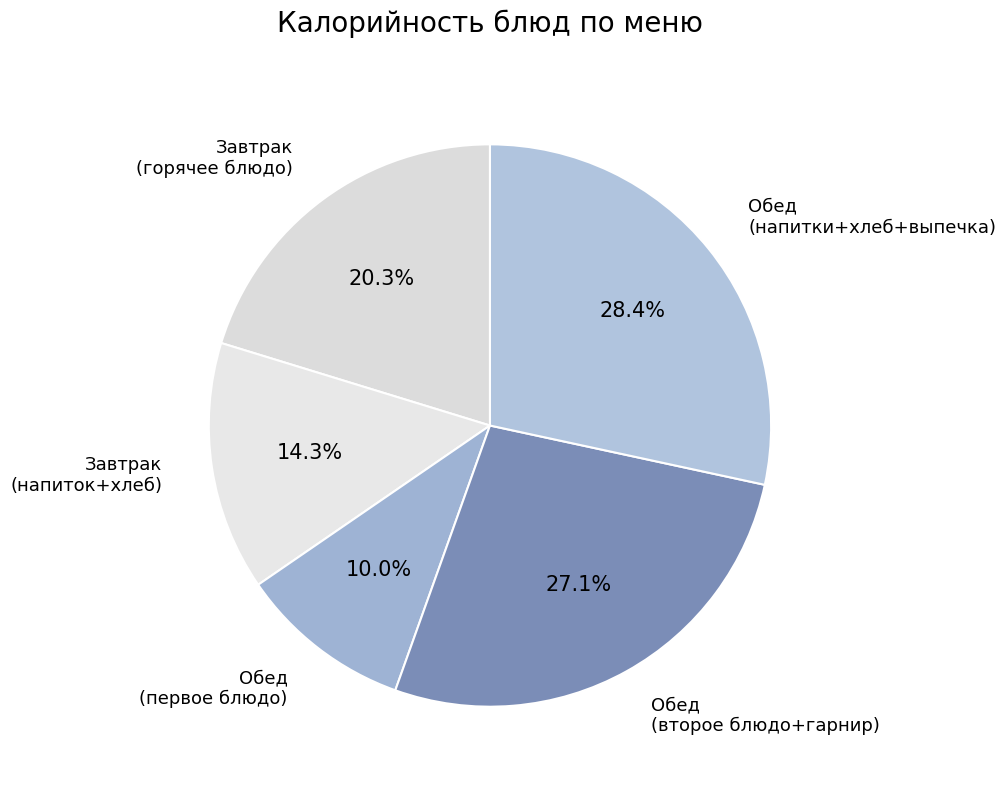

What is the ratio of the value at Завтрак (горячее блюдо) to the value at Обед (первое блюдо)?

2.0